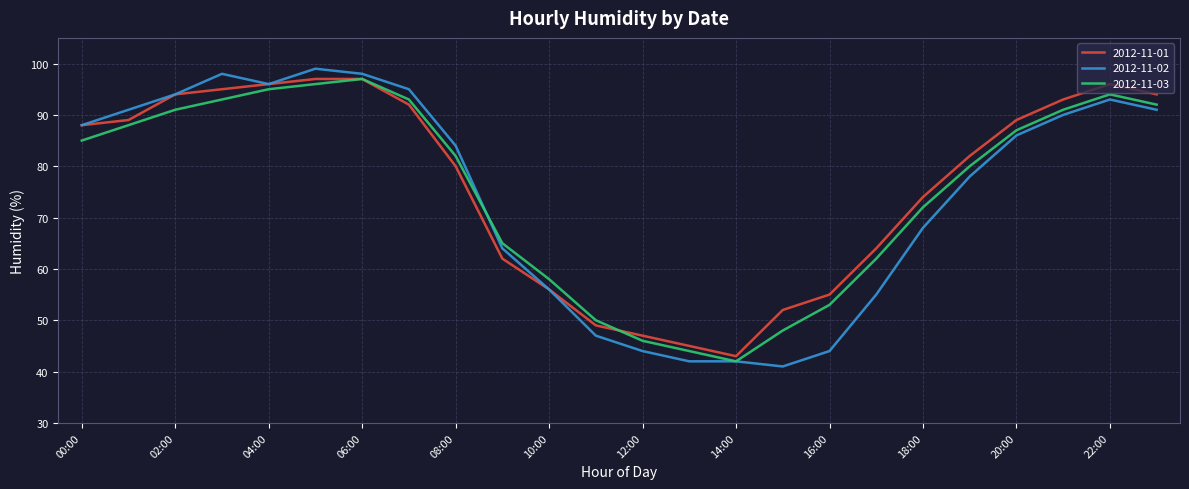

Which series has the widest spread of values?

2012-11-02